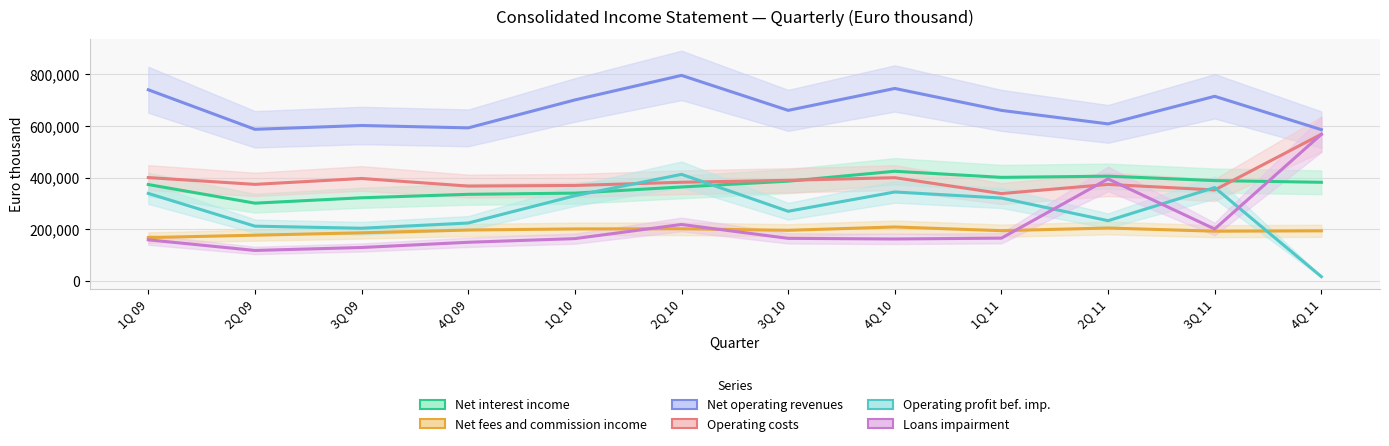

At how many categories does at least one series exceed 431796?

12